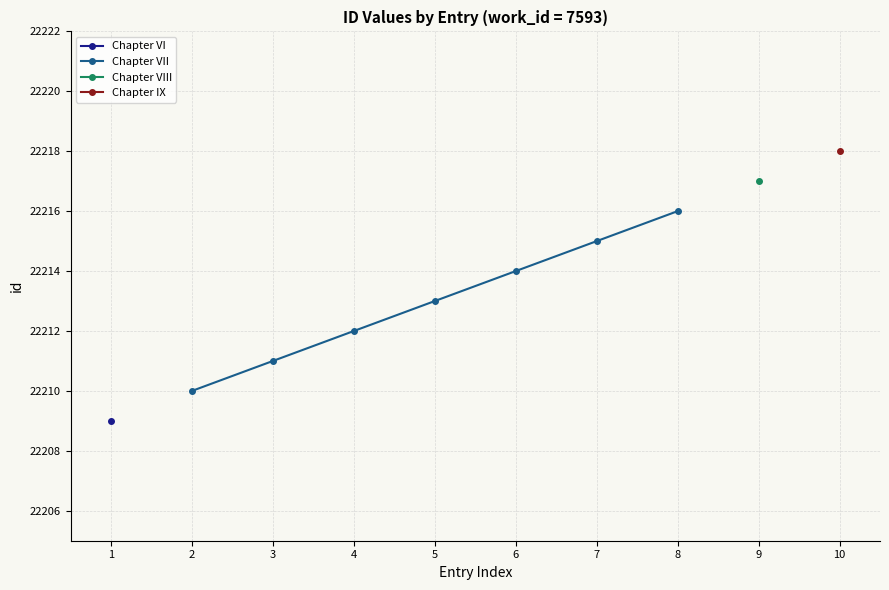

What is the value of the Chapter VII point at the 4th from the left?

22213